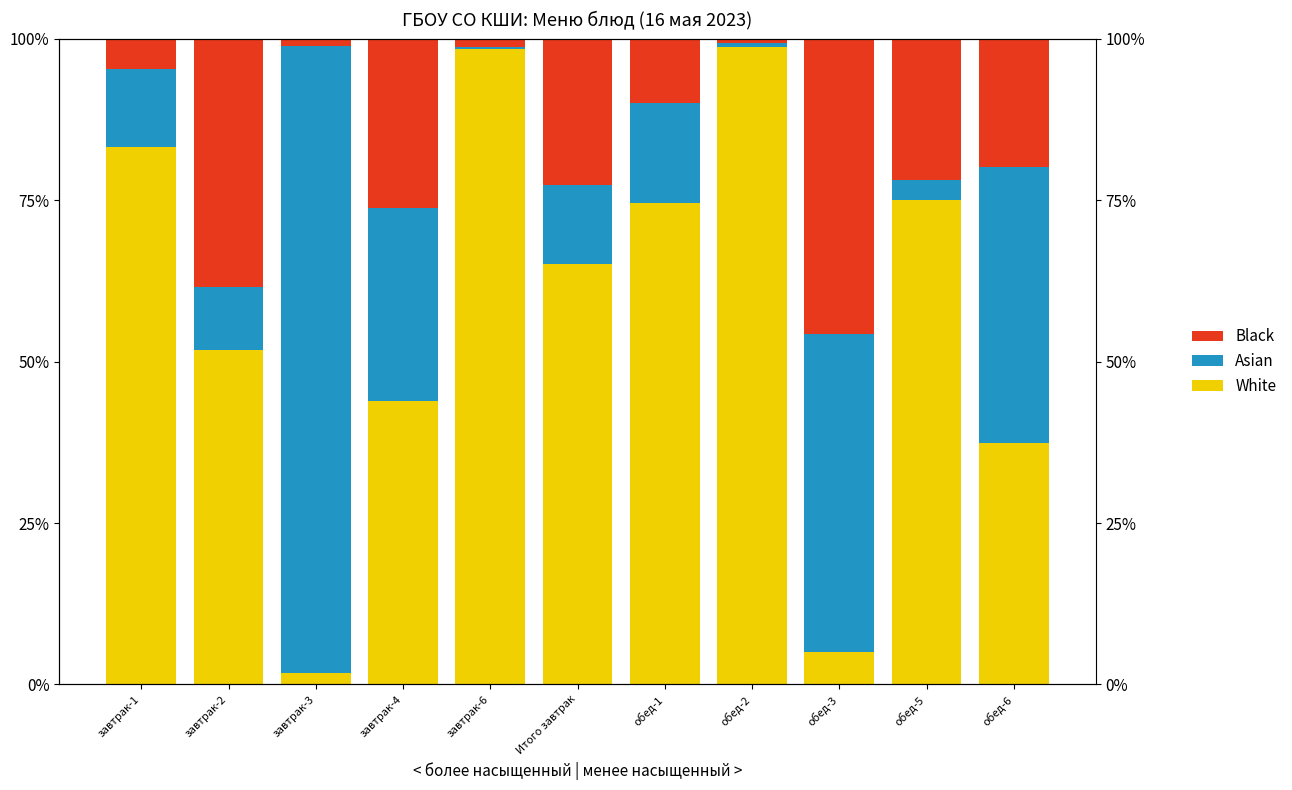

What are all the series names shown in the legend?

White, Asian, Black